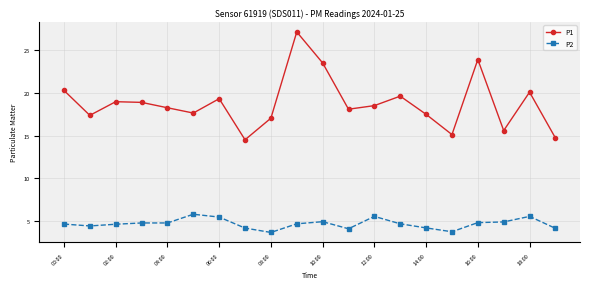

What is the lowest value of the P2 series?

3.7